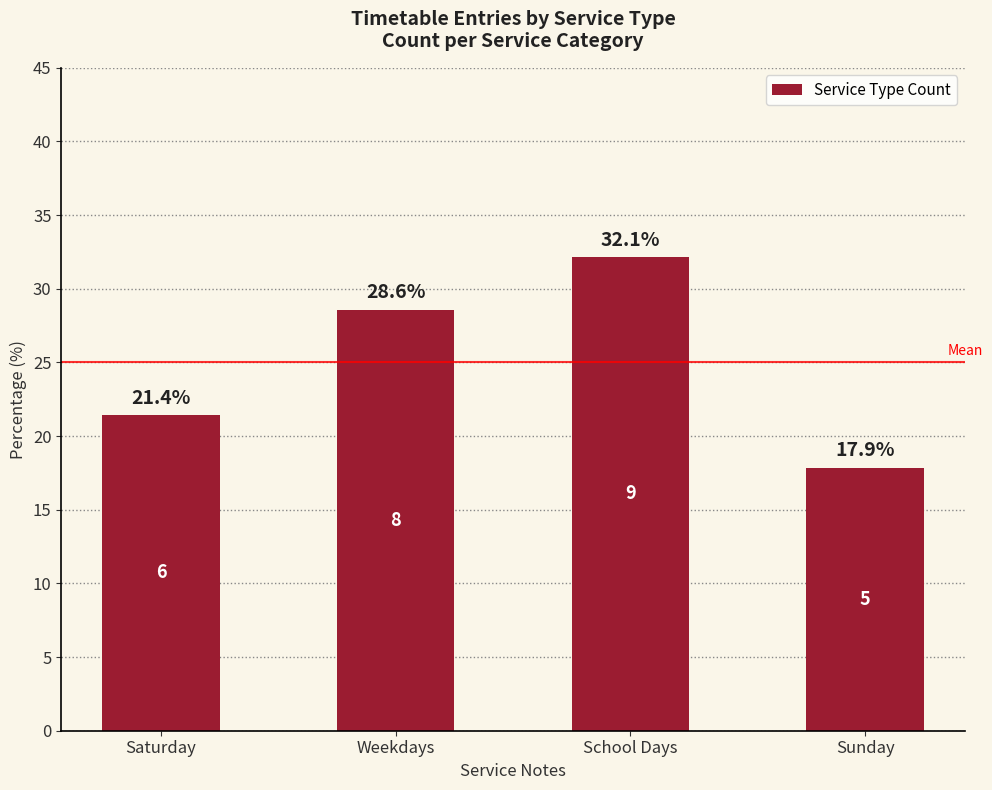

Reading left to right, extract all data points from this chart.

Saturday=21.4	Weekdays=28.6	School Days=32.1	Sunday=17.9